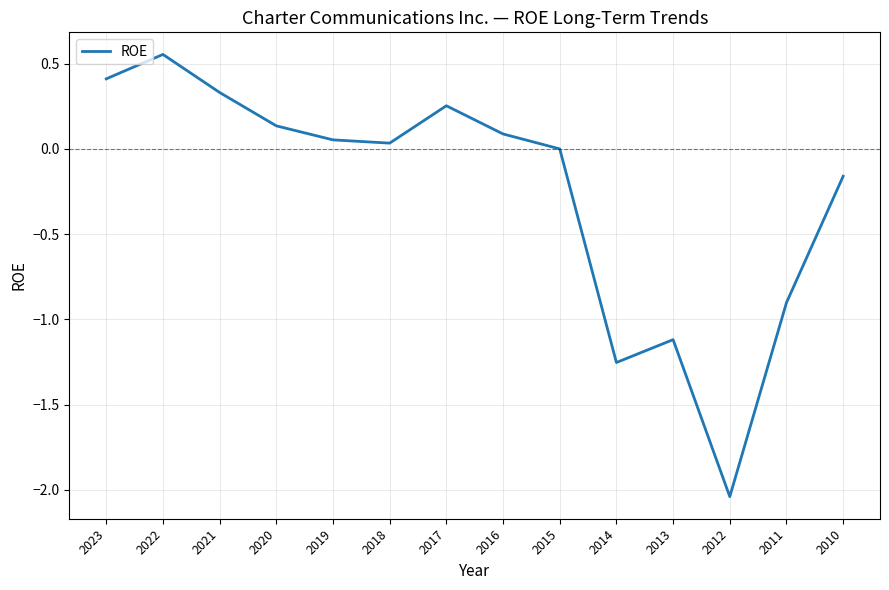

Where is the data nearest to the value 0?

2015